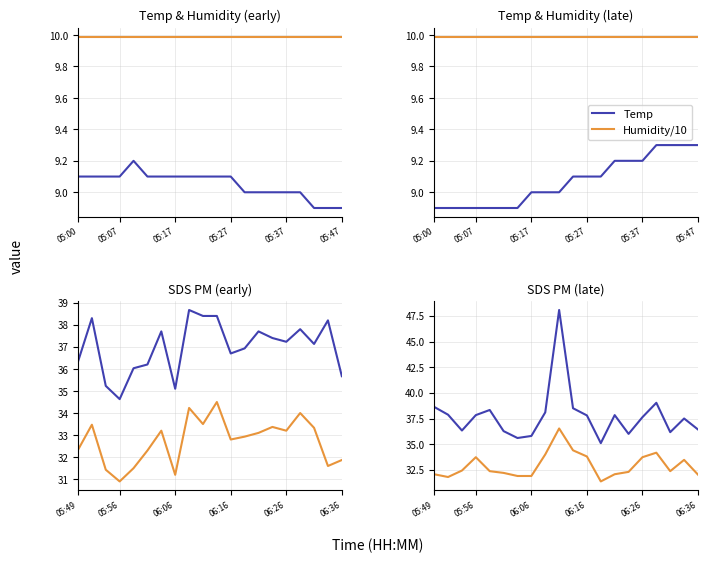

True or false: Temp and Humidity/10 cross at least once.

False